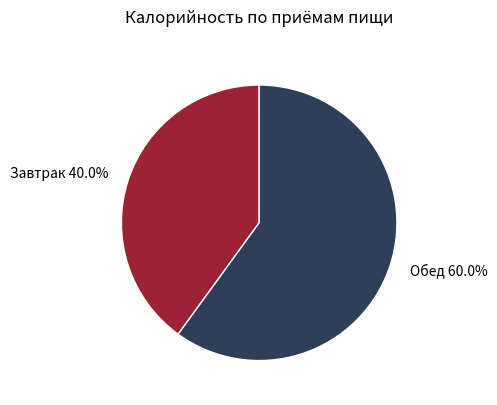

Does any single category account for the majority?

Yes